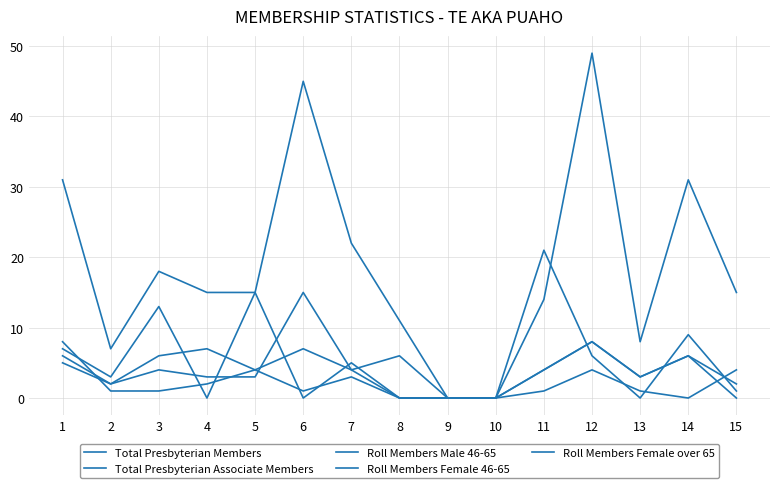

Does the chart have visible grid lines?

Yes